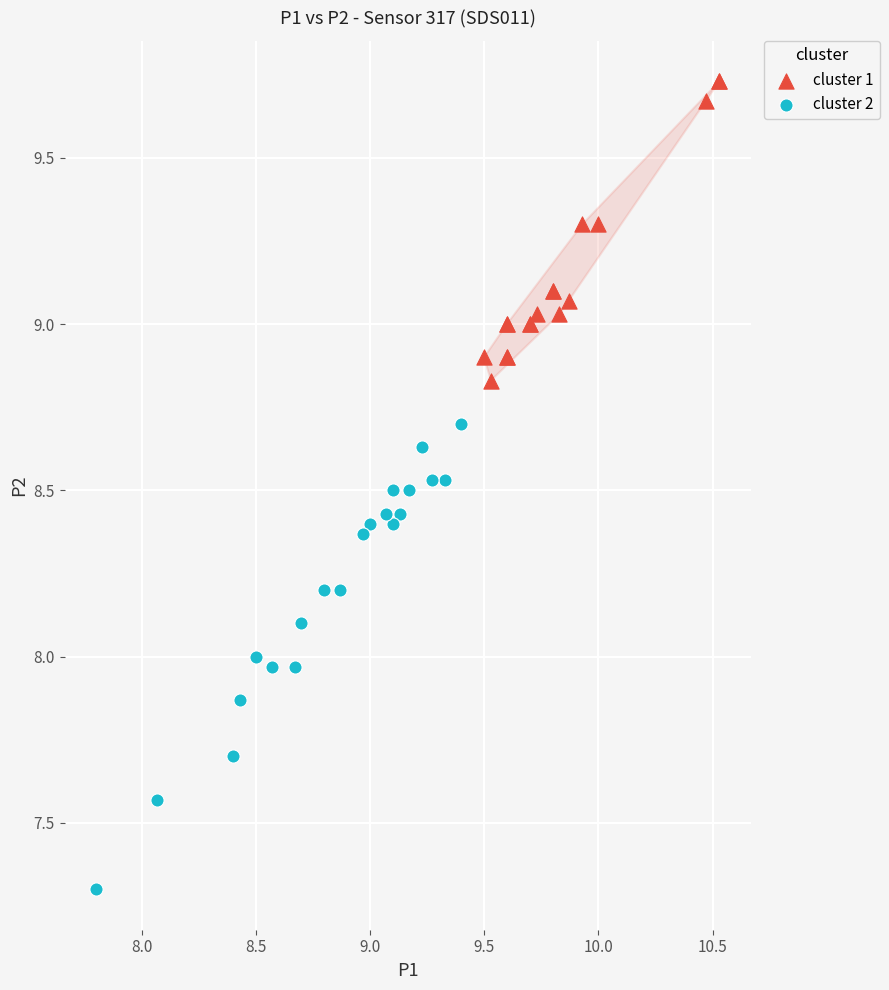

Which series reaches the maximum Y coordinate?

cluster 1